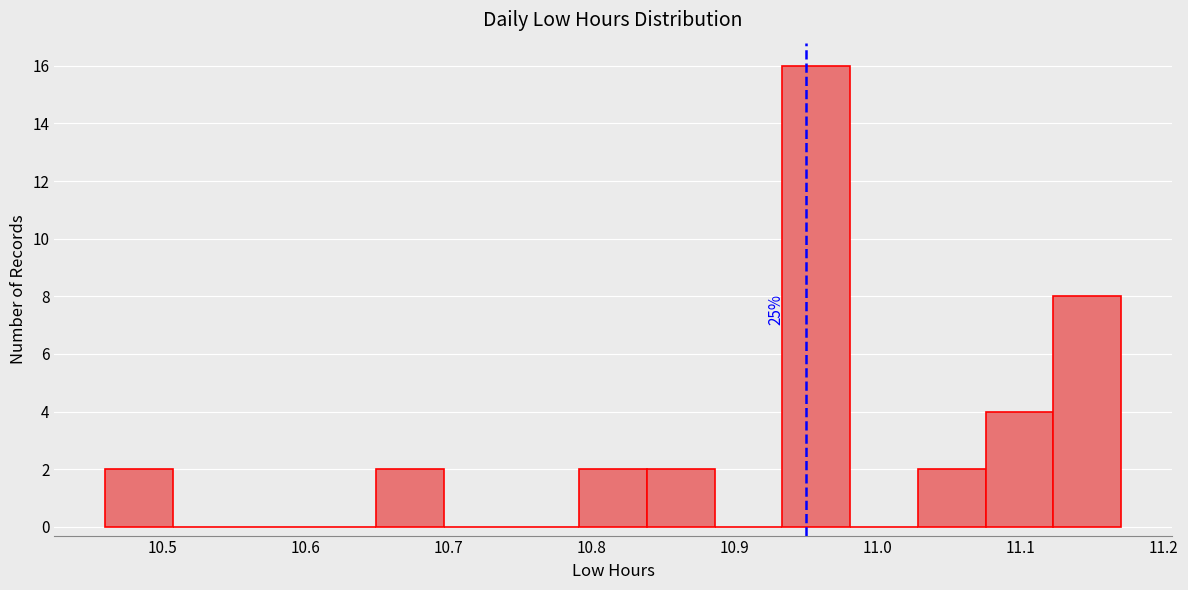

Over which range of the x-axis is the bar tallest?

10.93 to 10.98